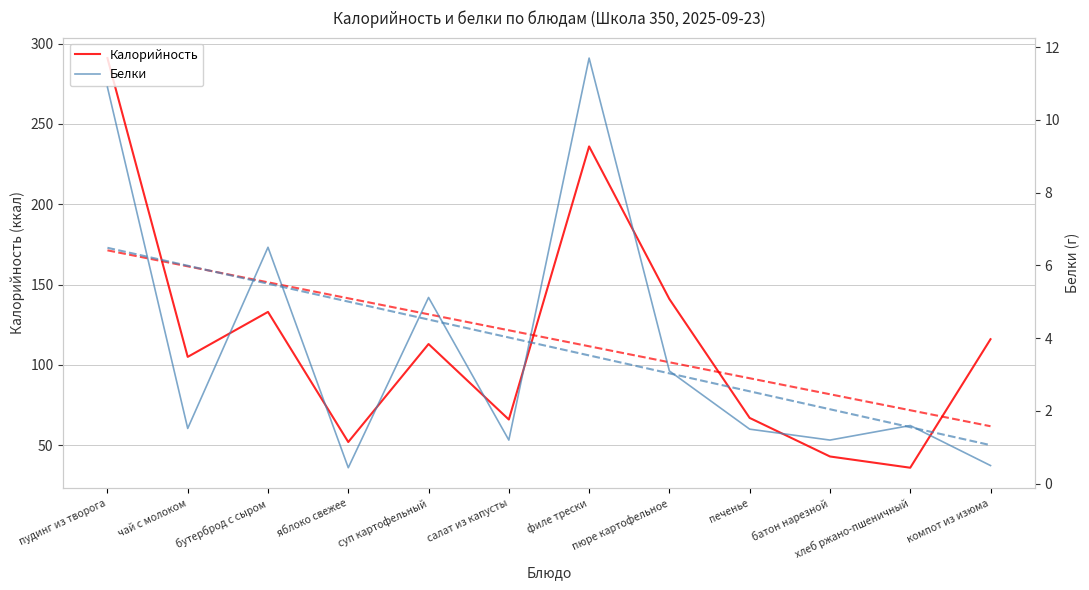

Rank the series by their average value, from lowest to highest.

Белки, Калорийность